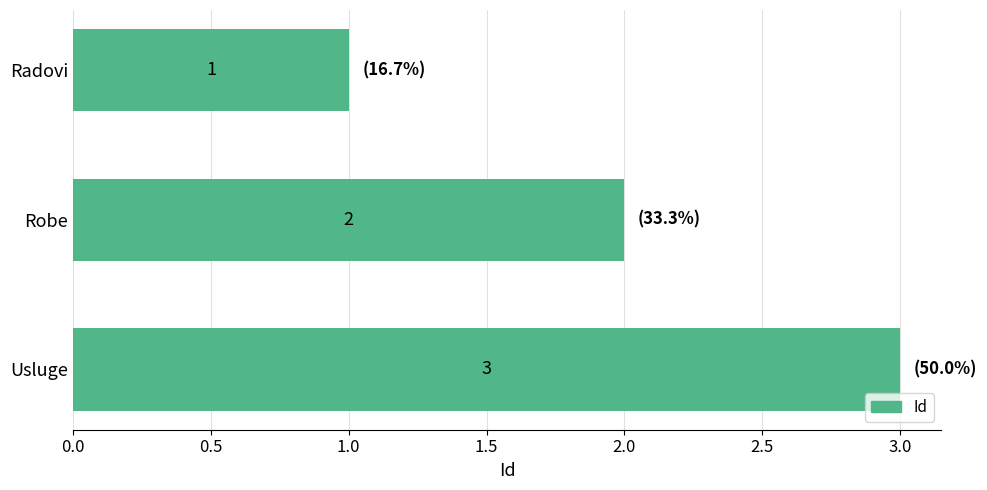

Count the number of categories in the chart.

3